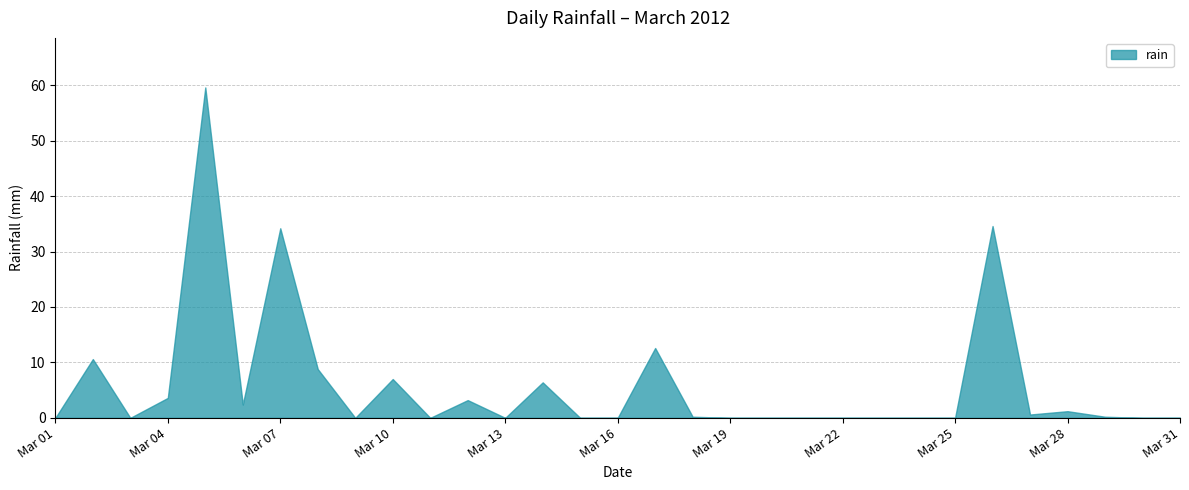

True or false: the data shows 0.0 at 2012-03-22.

True